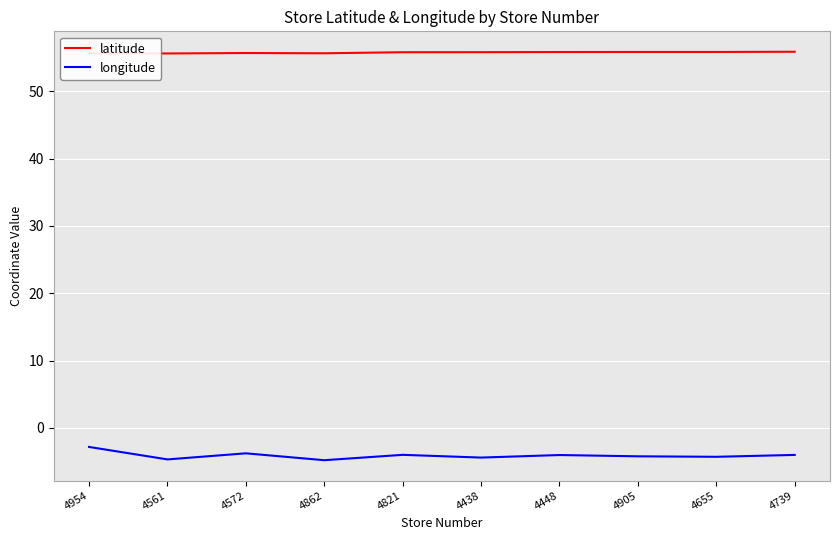

What is the spread (max minus min) of values at 4821?

59.8